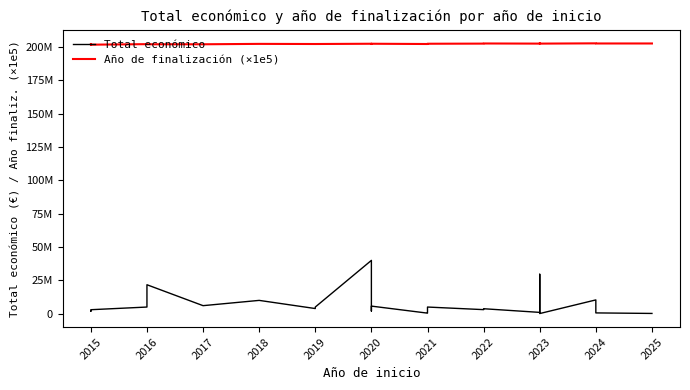

How many values in the Año de finalización (×1e5) series exceed 202500000?

10